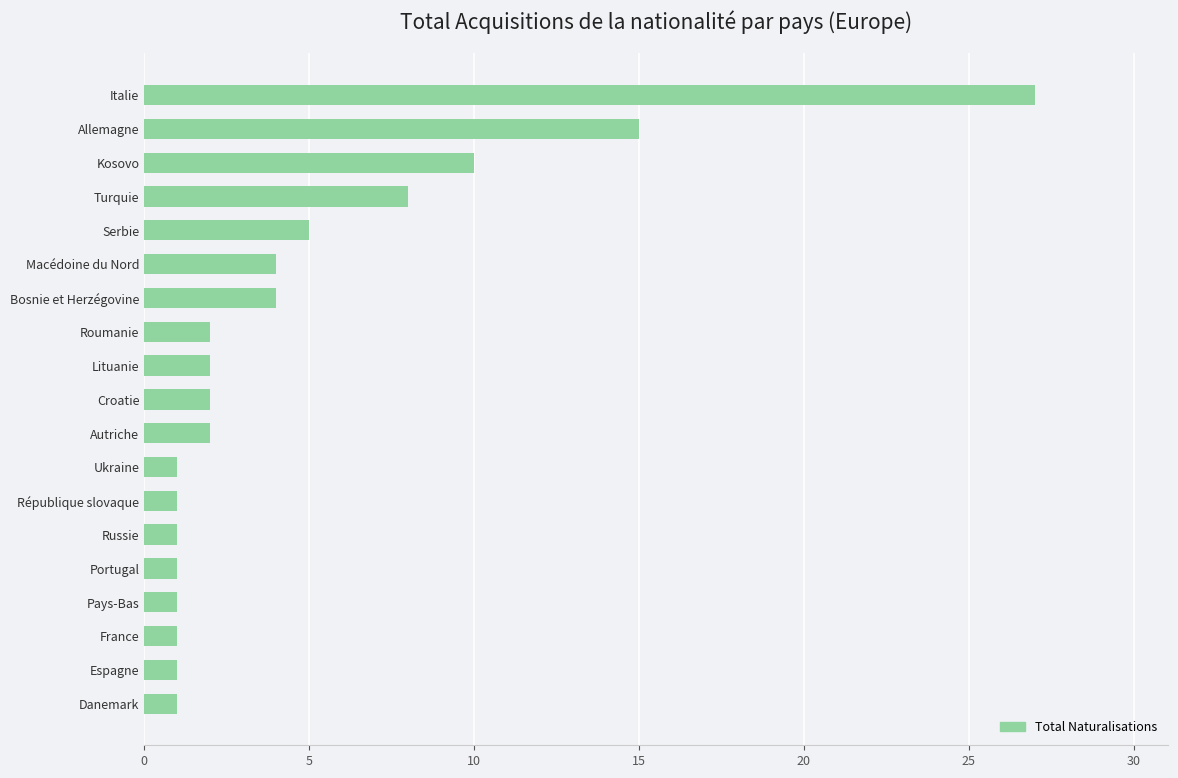

At which label is the value closest to 14?

Allemagne